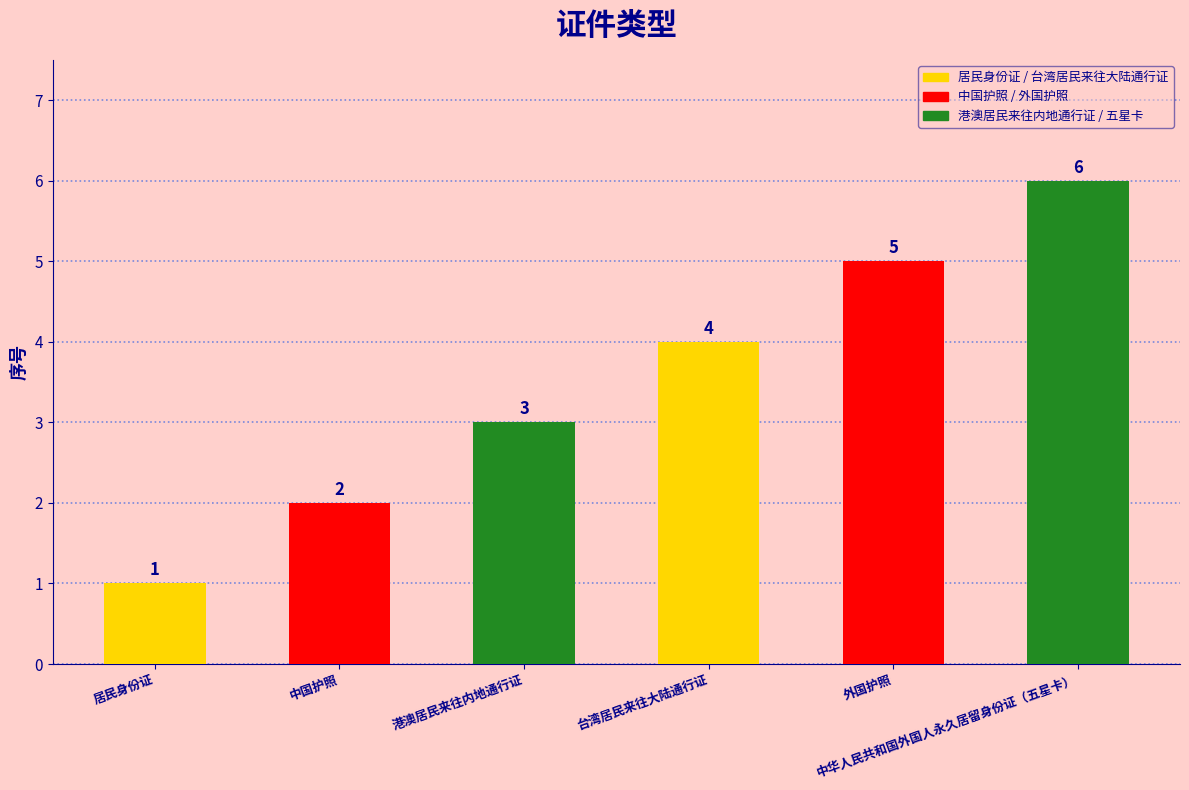

What is the ratio of the value at 台湾居民来往大陆通行证 to the value at 中华人民共和国外国人永久居留身份证（五星卡）?

0.7